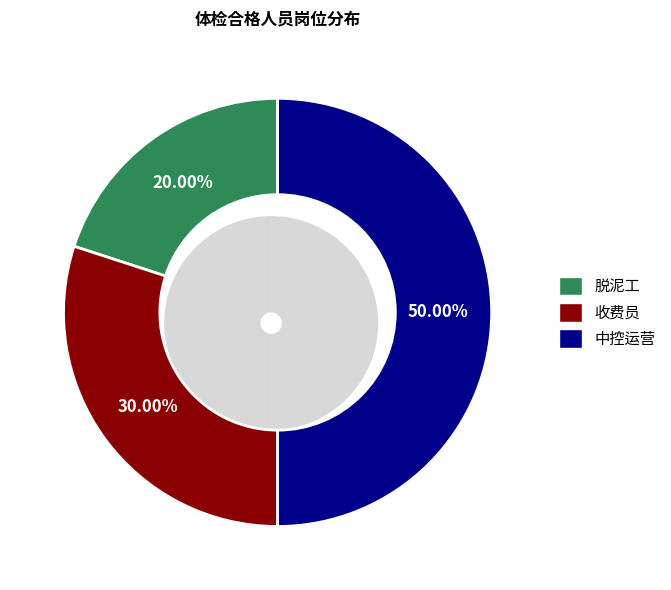

To the nearest percent, what is the average slice percentage?

33%